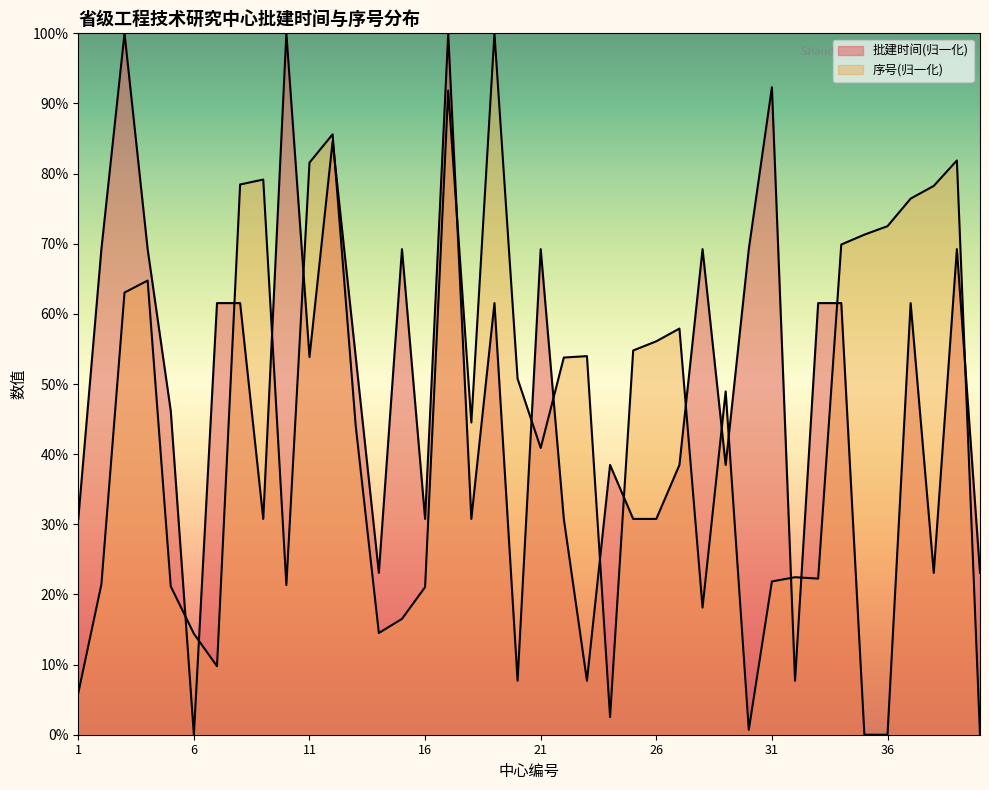

In 批建时间, how many points are lower than both neighbors (excluding endpoints)?

11